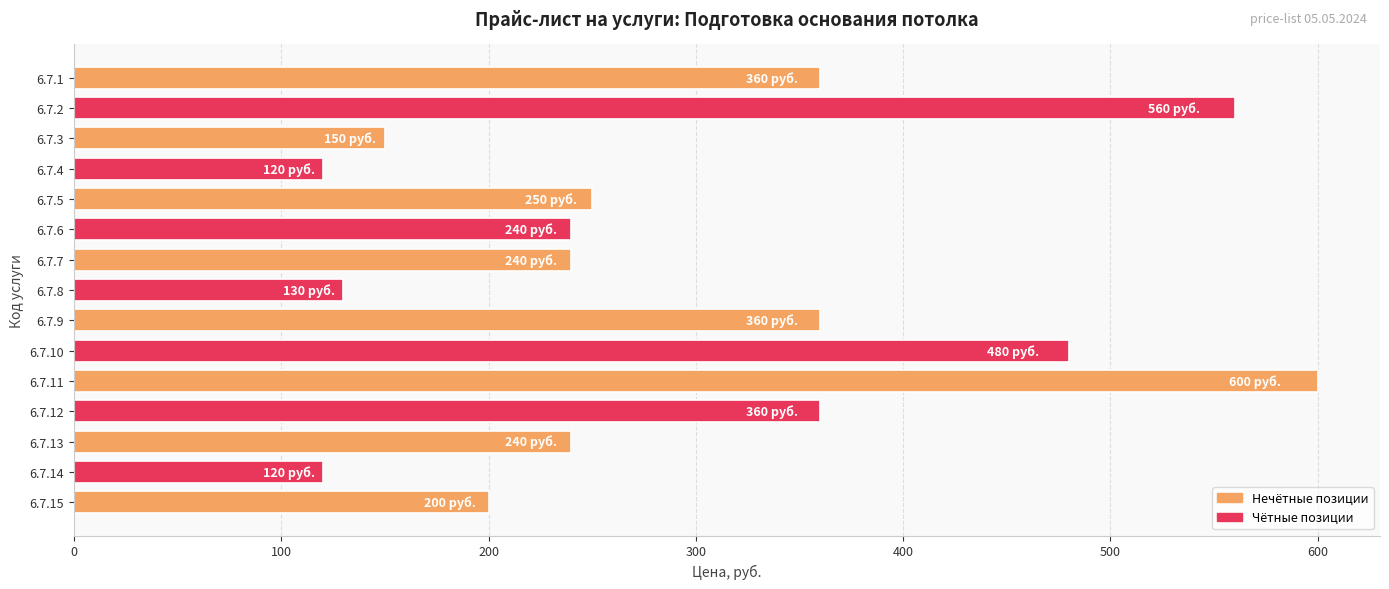

What is the value of the 12th bar from the top?

360